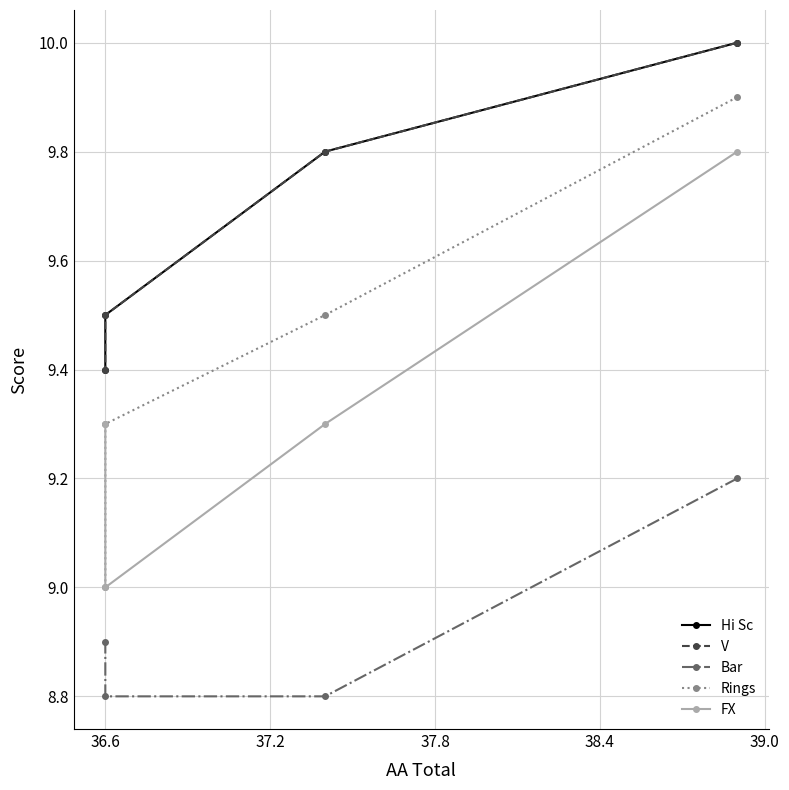

At how many categories does at least one series exceed 9?

4